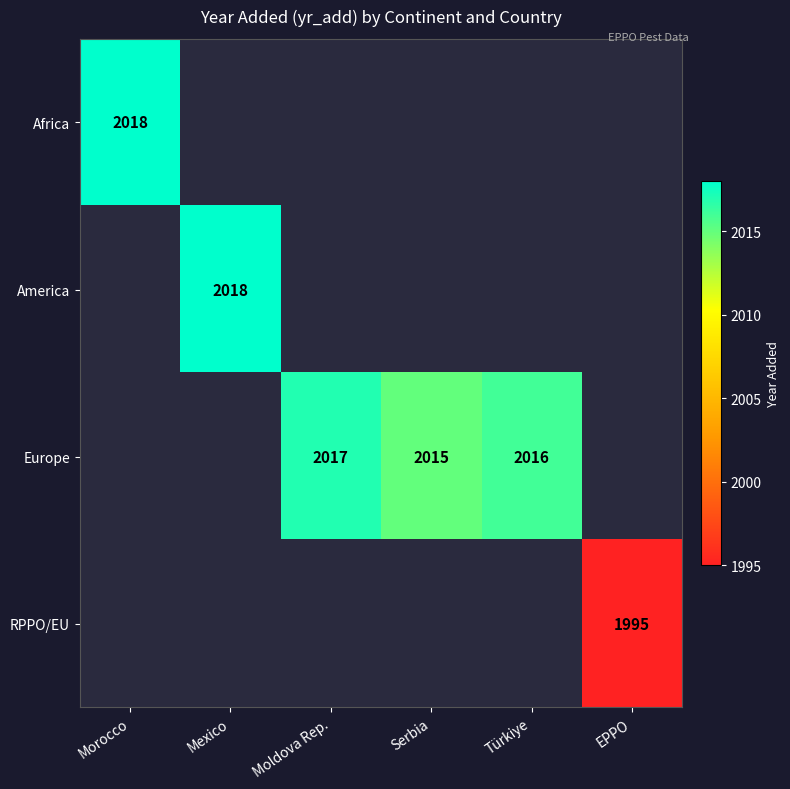

At how many categories does at least one series exceed 2009?

5